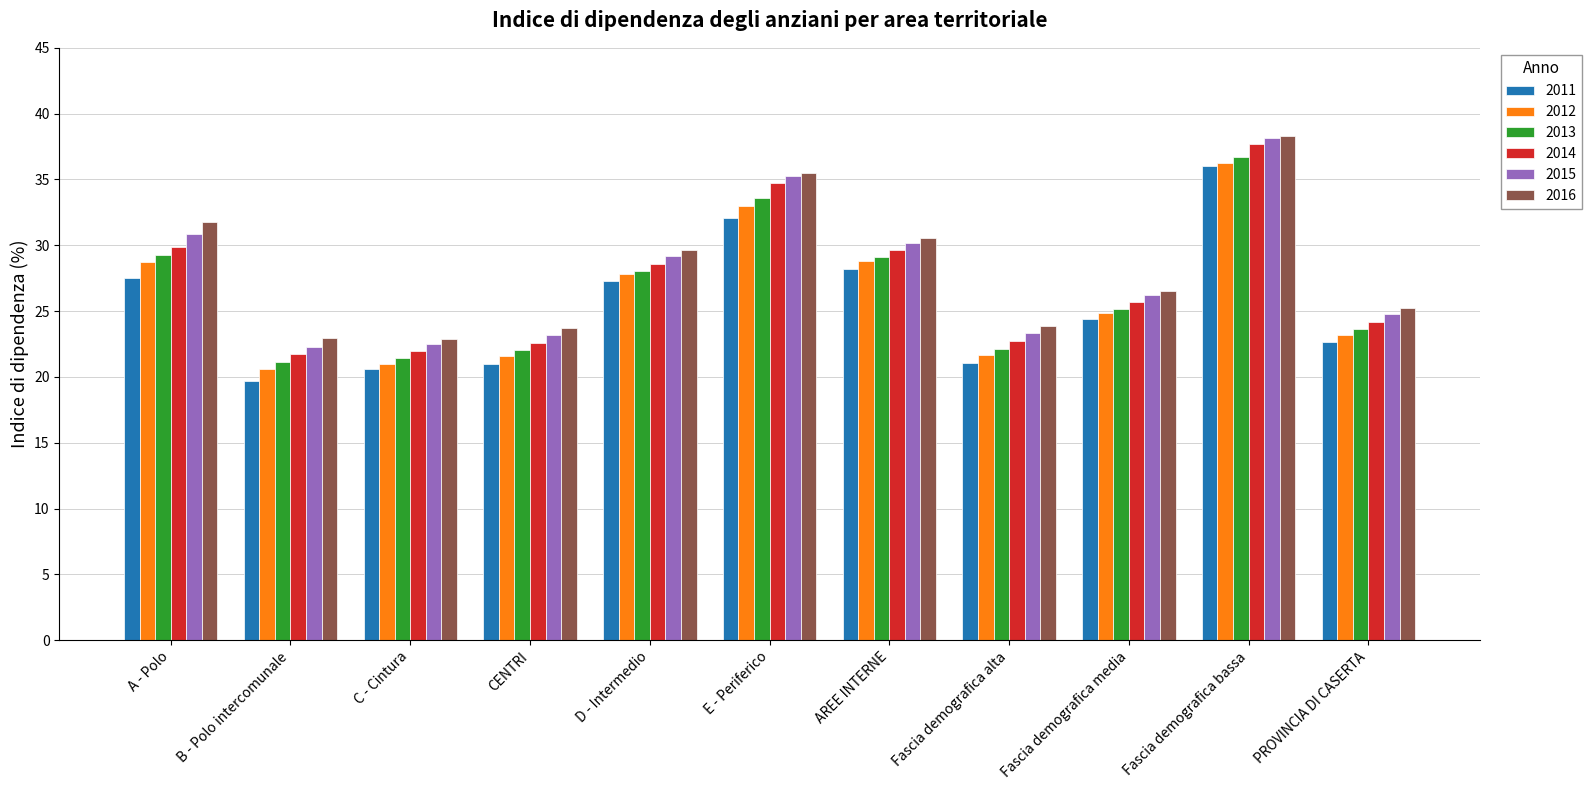

Is it true that 2011 equals 28.1 at CENTRI?

False